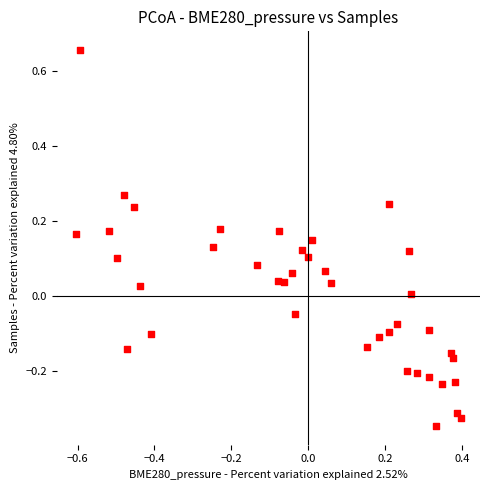

What is the range of Y values (max minus min)?

1.0